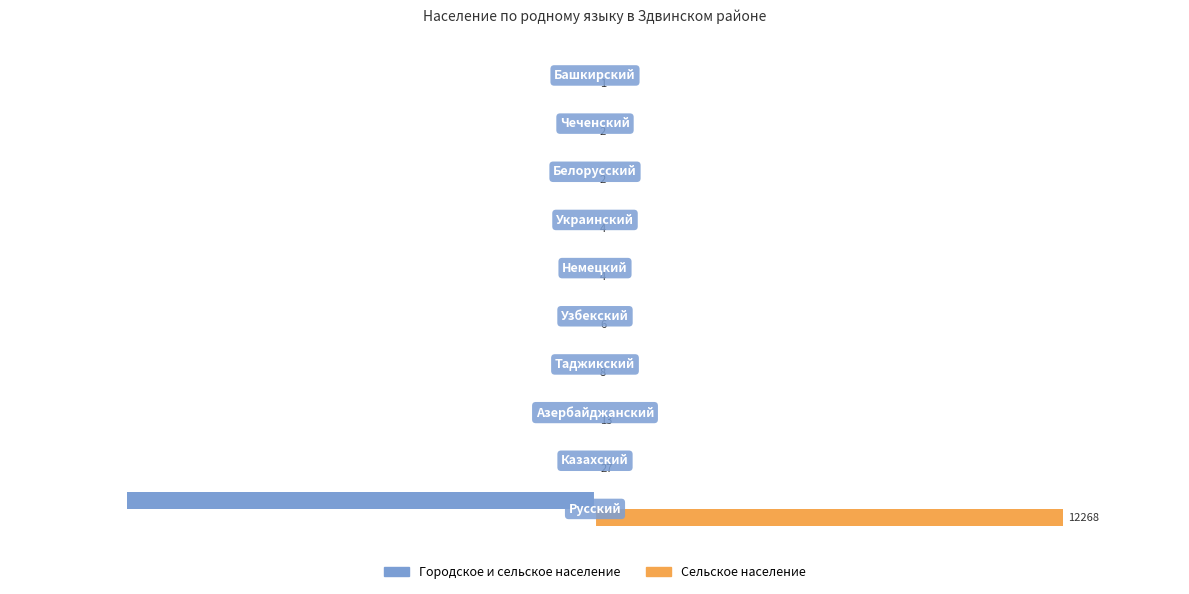

Which series has the largest total across all categories?

Сельское население